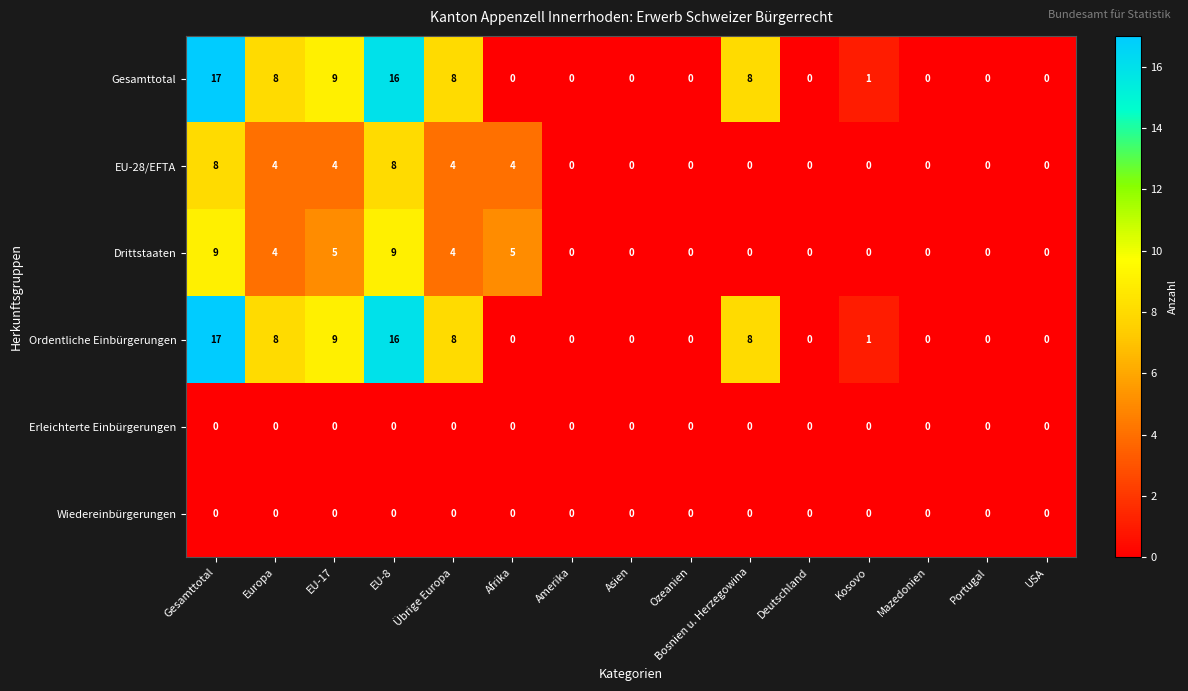

The value of Drittstaaten at Kosovo is 0. True or false?

True